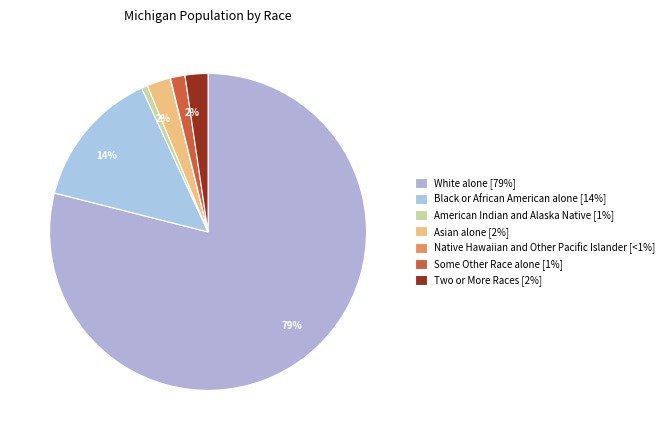

How much of the chart is everything except Asian alone?

97.6%